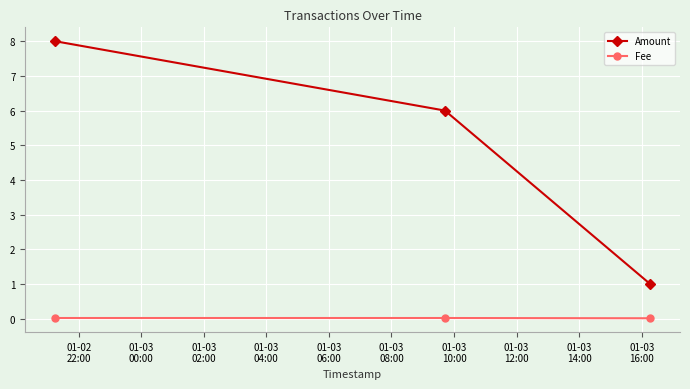

What is the difference between the maximum and minimum values in the Amount series?

7.0